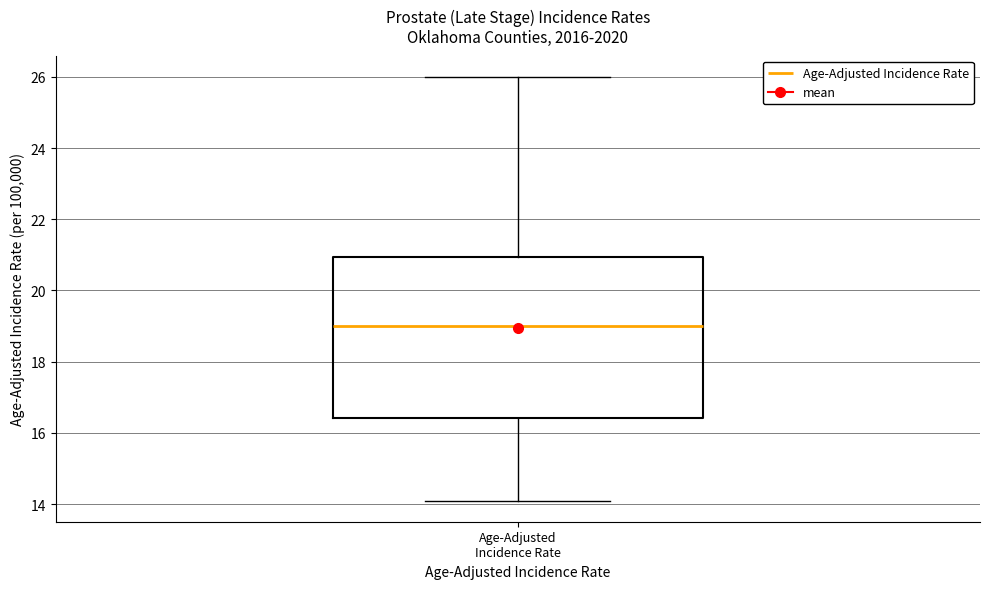

Transcribe this box plot: give where the median line is, the range the box spans, and where the two whiskers end, as read against the y-axis. The values are not printed on the chart, so give them approximately, as read against the axis.

median 19.0, box 16.4 to 21.0, whiskers 14.2 to 26.0